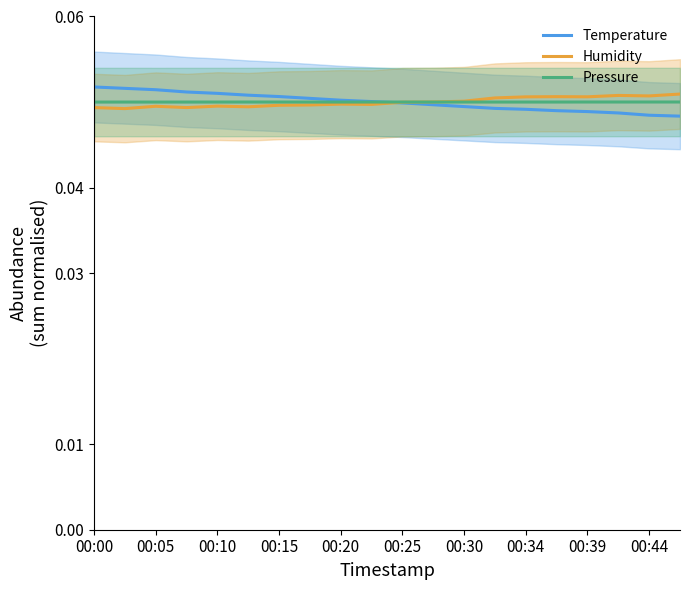

How many lines are shown in the chart?

3